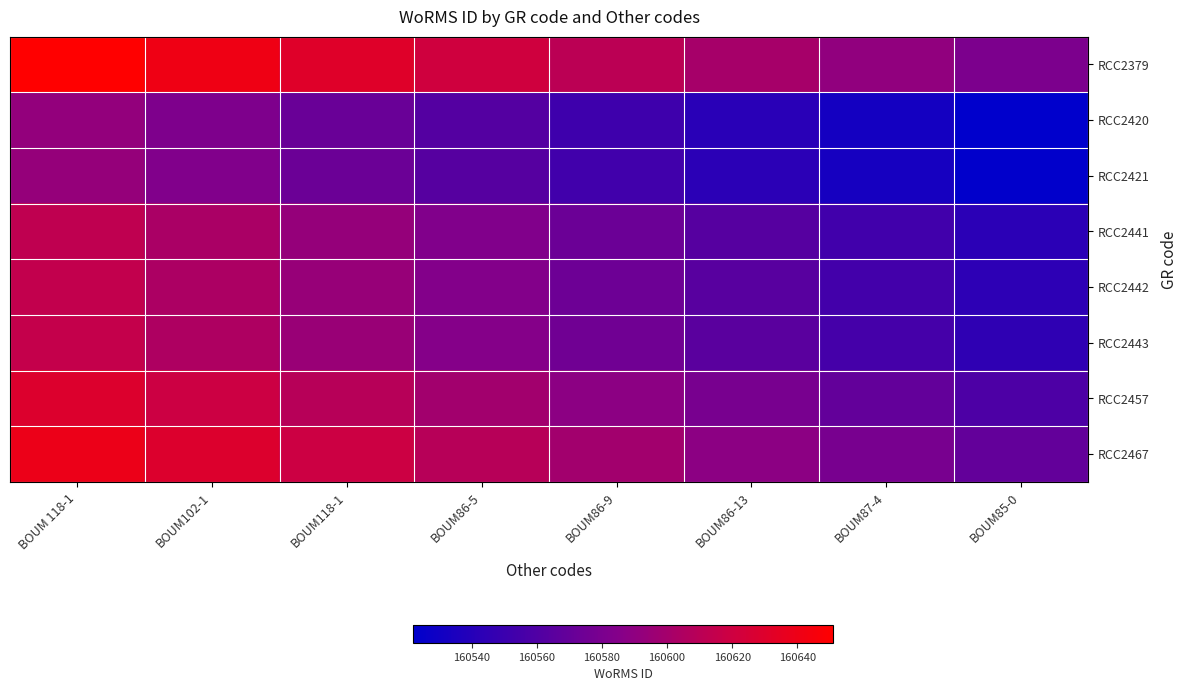

Reading left to right, what are all the values shown in this chart?

RCC2379: BOUM 118-1=160651	BOUM102-1=160641	BOUM118-1=160631	BOUM86-5=160621	BOUM86-9=160611	BOUM86-13=160601	BOUM87-4=160591	BOUM85-0=160581
RCC2420: BOUM 118-1=160592	BOUM102-1=160582	BOUM118-1=160572	BOUM86-5=160562	BOUM86-9=160552	BOUM86-13=160542	BOUM87-4=160532	BOUM85-0=160522
RCC2421: BOUM 118-1=160593	BOUM102-1=160583	BOUM118-1=160573	BOUM86-5=160563	BOUM86-9=160553	BOUM86-13=160543	BOUM87-4=160533	BOUM85-0=160523
RCC2441: BOUM 118-1=160613	BOUM102-1=160603	BOUM118-1=160593	BOUM86-5=160583	BOUM86-9=160573	BOUM86-13=160563	BOUM87-4=160553	BOUM85-0=160543
RCC2442: BOUM 118-1=160614	BOUM102-1=160604	BOUM118-1=160594	BOUM86-5=160584	BOUM86-9=160574	BOUM86-13=160564	BOUM87-4=160554	BOUM85-0=160544
RCC2443: BOUM 118-1=160615	BOUM102-1=160605	BOUM118-1=160595	BOUM86-5=160585	BOUM86-9=160575	BOUM86-13=160565	BOUM87-4=160555	BOUM85-0=160545
RCC2457: BOUM 118-1=160629	BOUM102-1=160619	BOUM118-1=160609	BOUM86-5=160599	BOUM86-9=160589	BOUM86-13=160579	BOUM87-4=160569	BOUM85-0=160559
RCC2467: BOUM 118-1=160639	BOUM102-1=160629	BOUM118-1=160619	BOUM86-5=160609	BOUM86-9=160599	BOUM86-13=160589	BOUM87-4=160579	BOUM85-0=160569